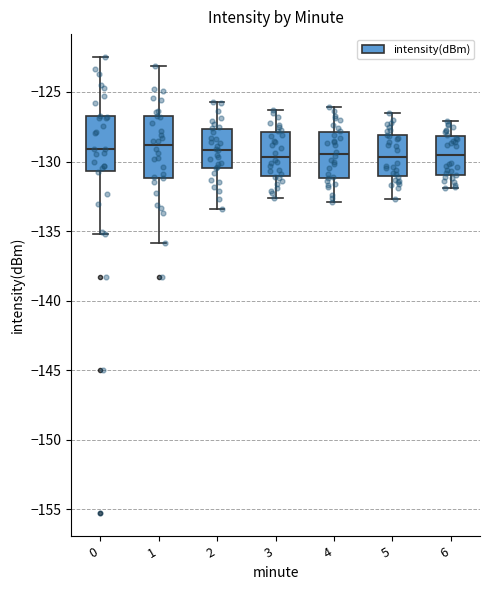

Reading left to right, read every box against the y-axis: the position of its median line, the range the box covers, and the ends of its whiskers. The values are not printed on the chart, so give them approximately, as read against the axis.

0: median -129.0, box -130.5 to -127.0, whiskers -135.0 to -122.5
1: median -129.0, box -131.0 to -126.5, whiskers -136.0 to -123.0
2: median -129.0, box -130.5 to -127.5, whiskers -133.5 to -125.5
3: median -129.5, box -131.0 to -128.0, whiskers -132.5 to -126.5
4: median -129.5, box -131.0 to -128.0, whiskers -133.0 to -126.0
5: median -129.5, box -131.0 to -128.0, whiskers -132.5 to -126.5
6: median -129.5, box -131.0 to -128.0, whiskers -132.0 to -127.0